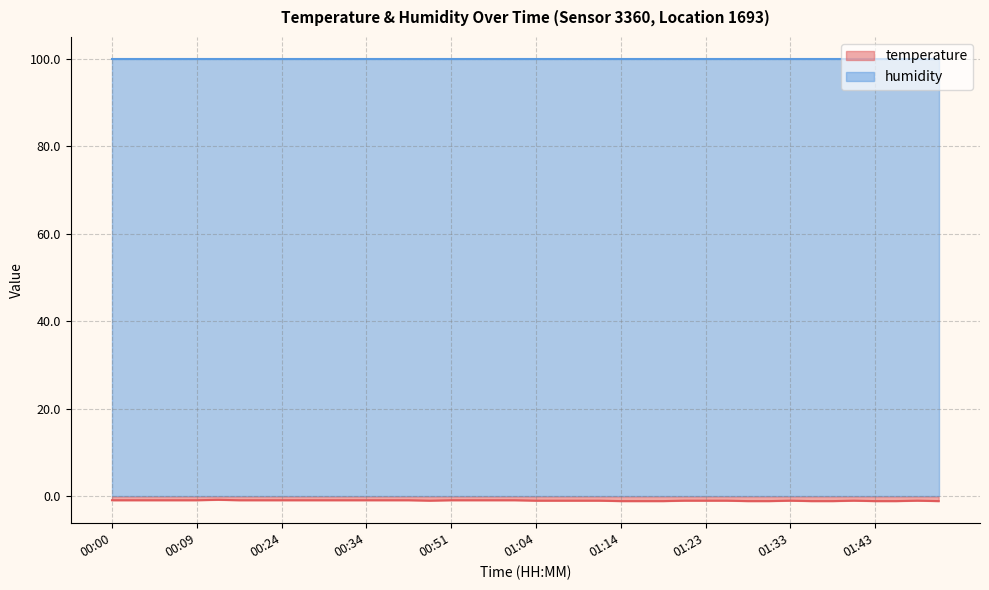

Reading left to right, extract all data points from this chart.

-0.9	-0.9	-0.9	-0.9	-0.9	-0.8	-0.9	-0.9	-0.9	-0.9	-0.9	-0.9	-0.9	-0.9	-0.9	-1.0	-0.9	-0.9	-0.9	-0.9	-1.0	-1.0	-1.0	-1.0	-1.1	-1.1	-1.1	-1.0	-1.0	-1.0	-1.1	-1.1	-1.0	-1.1	-1.1	-1.0	-1.1	-1.1	-1.0	-1.1